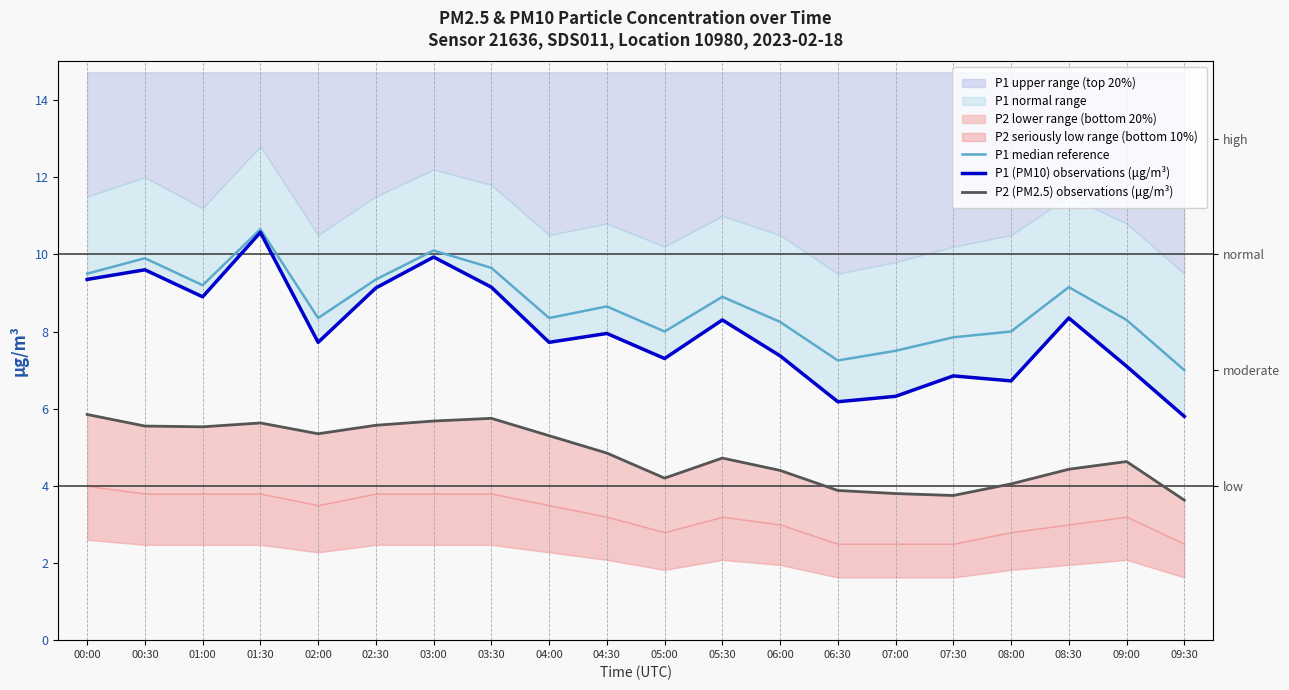

What is the total value across all series at 02:00?

21.4